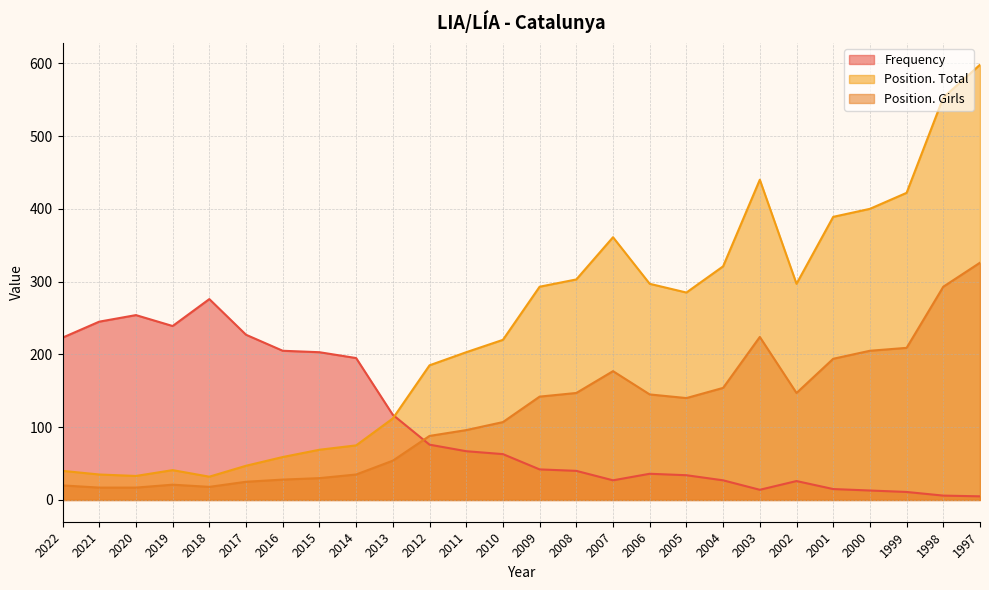

Rank the categories by Position. Girls value from lowest to highest.

2021, 2020, 2018, 2022, 2019, 2017, 2016, 2015, 2014, 2013, 2012, 2011, 2010, 2005, 2009, 2006, 2008, 2002, 2004, 2007, 2001, 2000, 1999, 2003, 1998, 1997